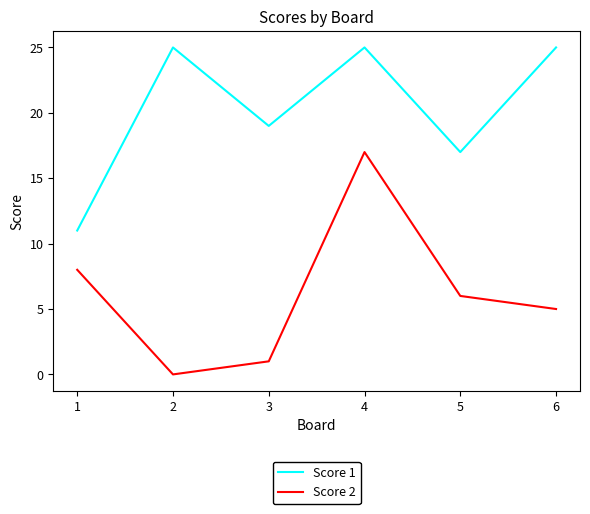

What value does the Score 2 series have at 1, to the nearest 5?

10